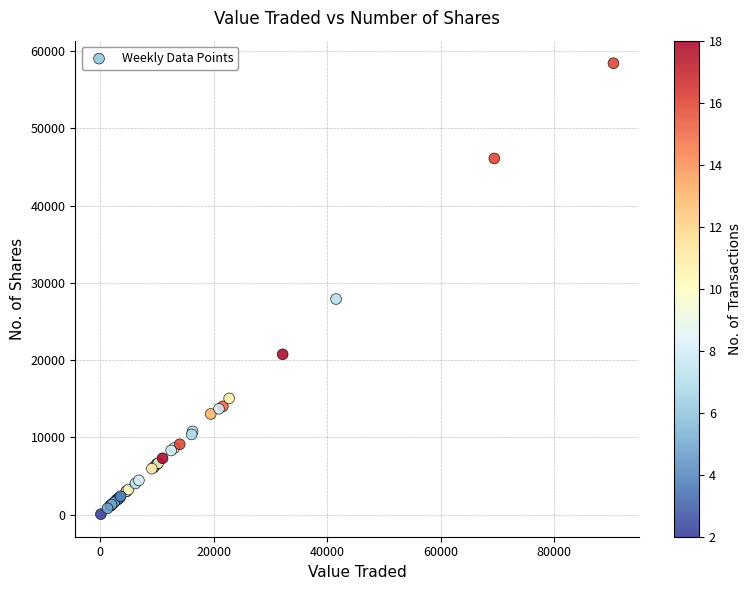

What Y value in the scatter plot is closest to 29251?

27914